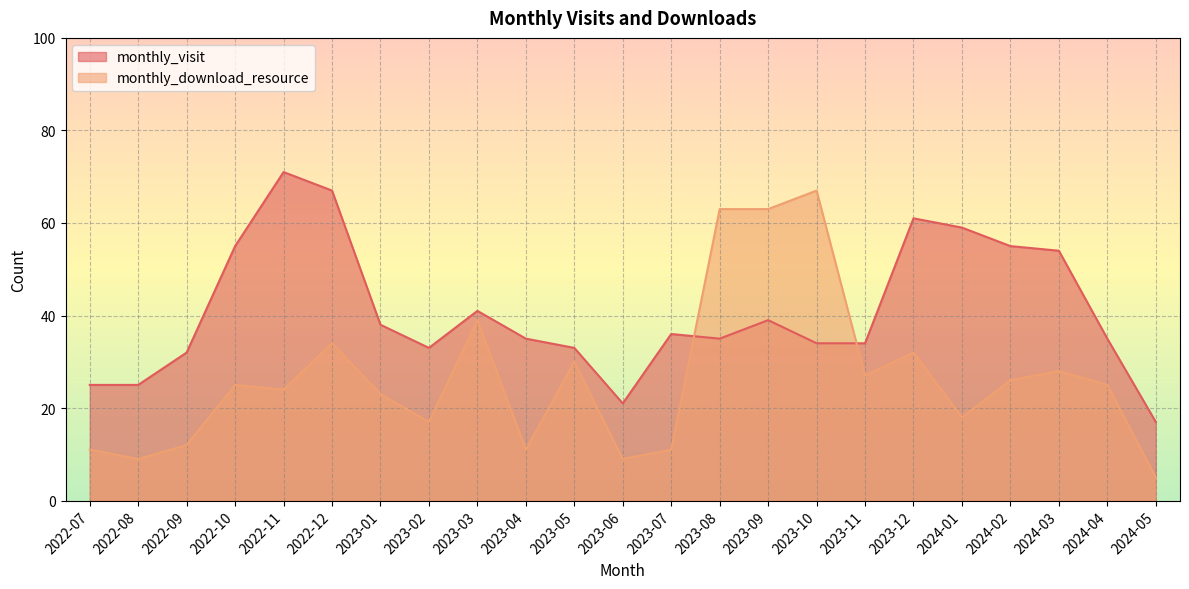

True or false: monthly_visit has a value of 63 at 2023-03.

False